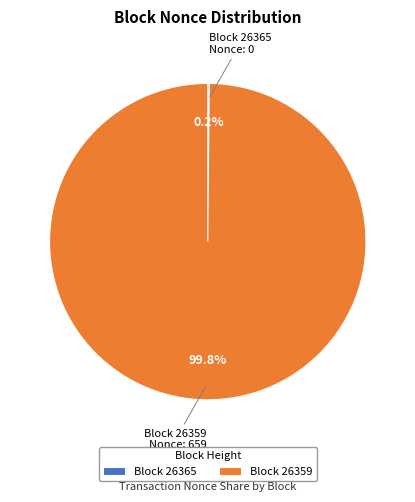

Which category has the biggest portion of the pie?

Block 26359